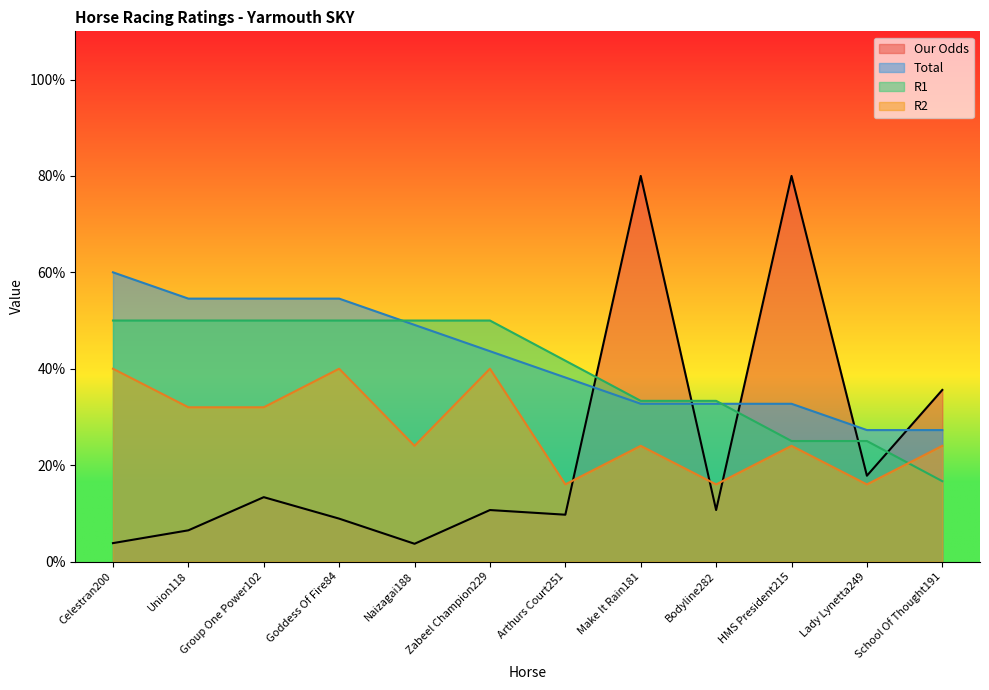

How many values in the R1 series are below 50?

6